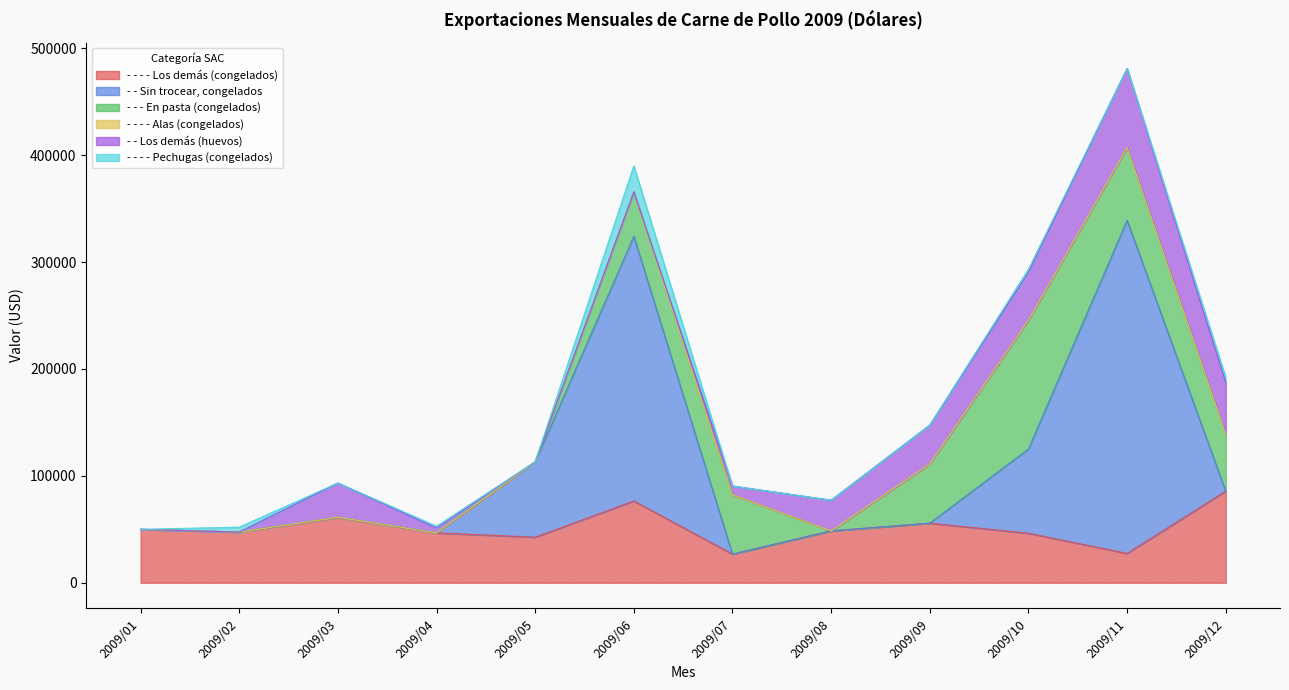

True or false: - - - - Los demás (congelados) has a value of 24385.7 at 2009/12.

False